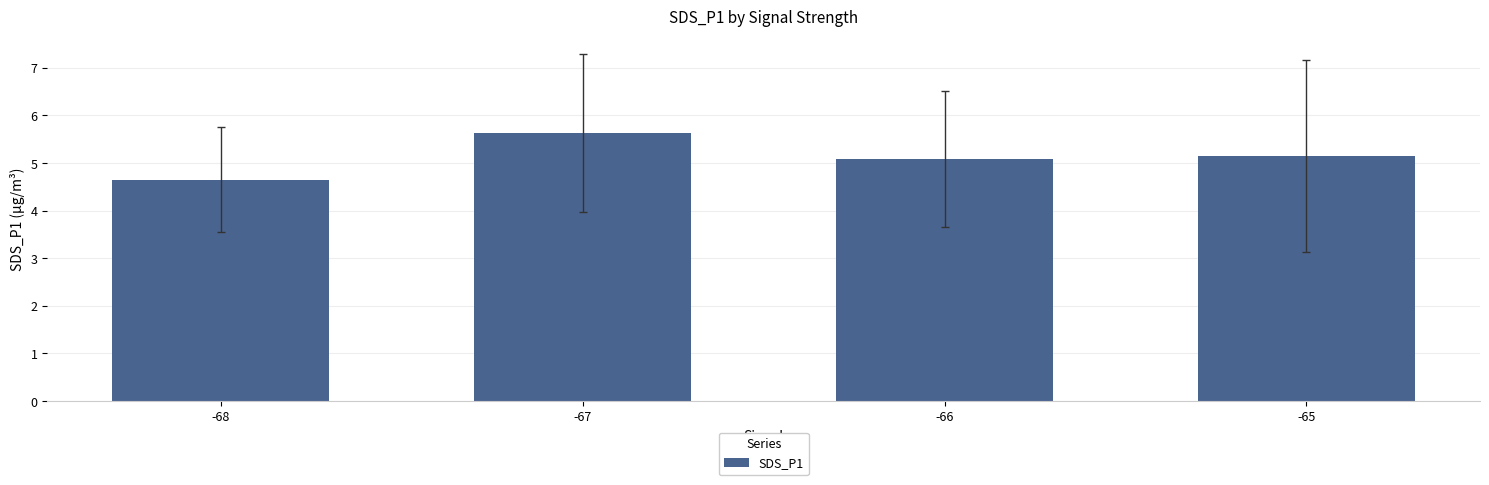

What is the value of the 4th bar from the left?

5.2